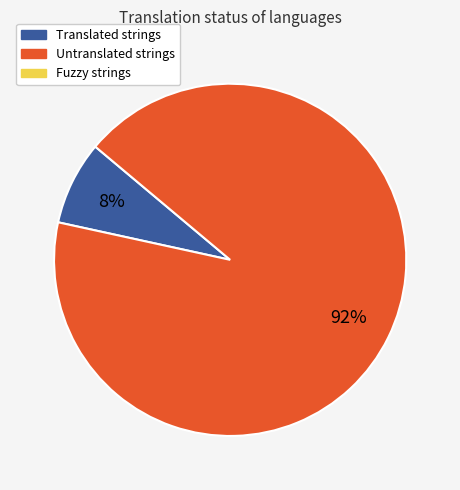

Is there any slice that represents more than half of the pie?

Yes